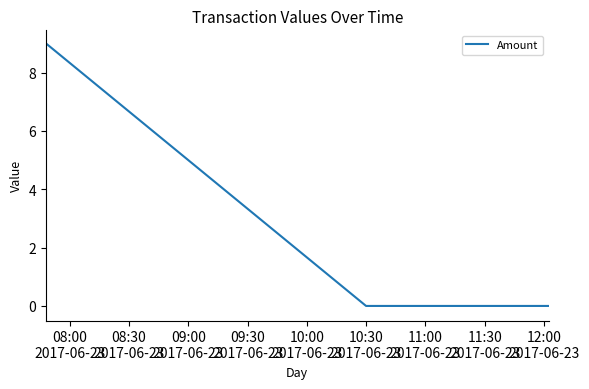

Reading left to right, list all the values displayed in this chart.

9	0	0